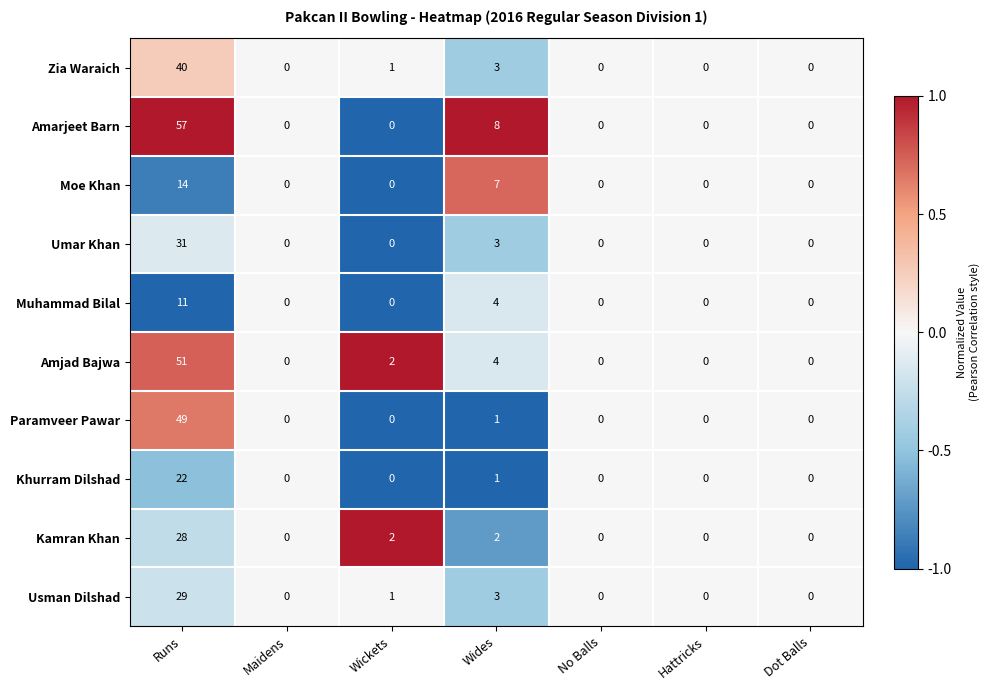

How many distinct data groups are displayed?

10